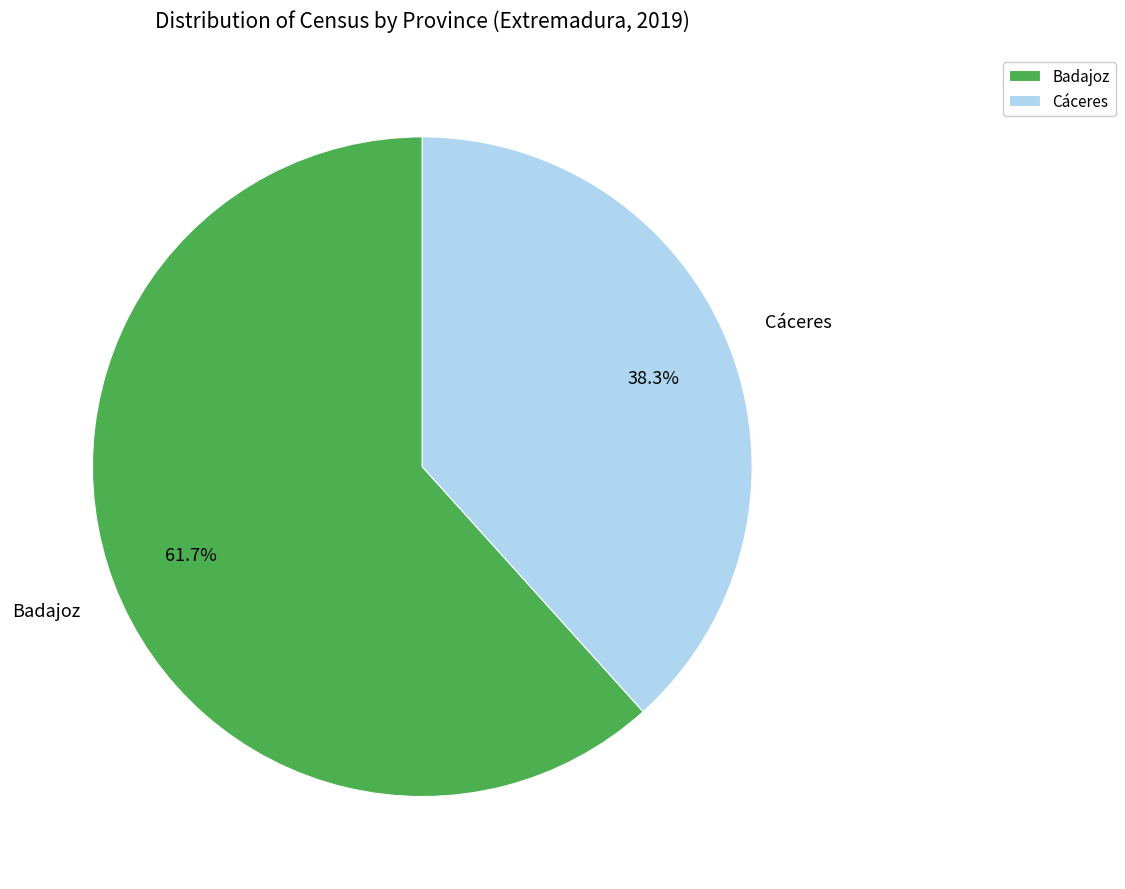

Is the sum of Badajoz and Cáceres greater than half?

Yes